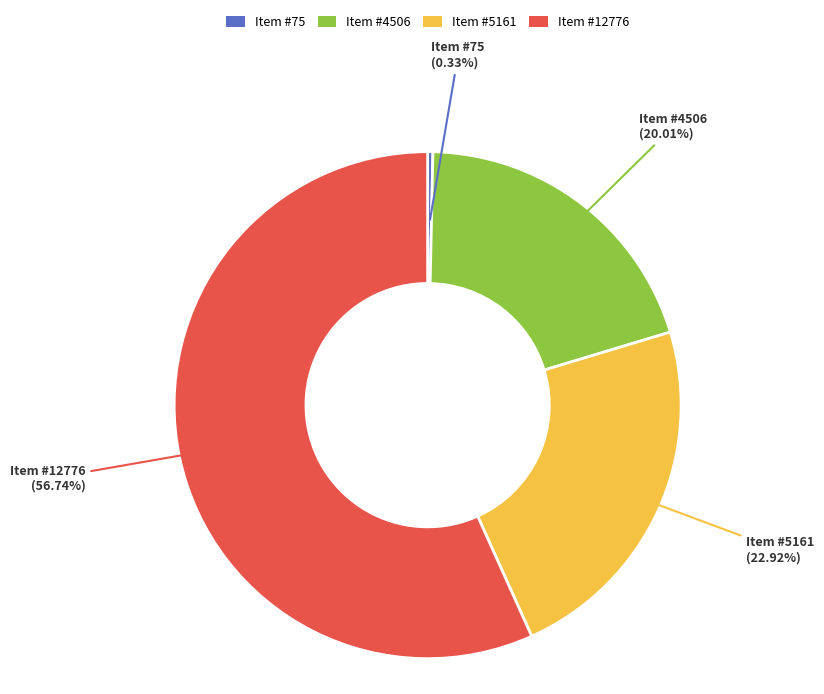

To the nearest percent, what is the combined percentage of Item #5161 and Item #4506?

43%